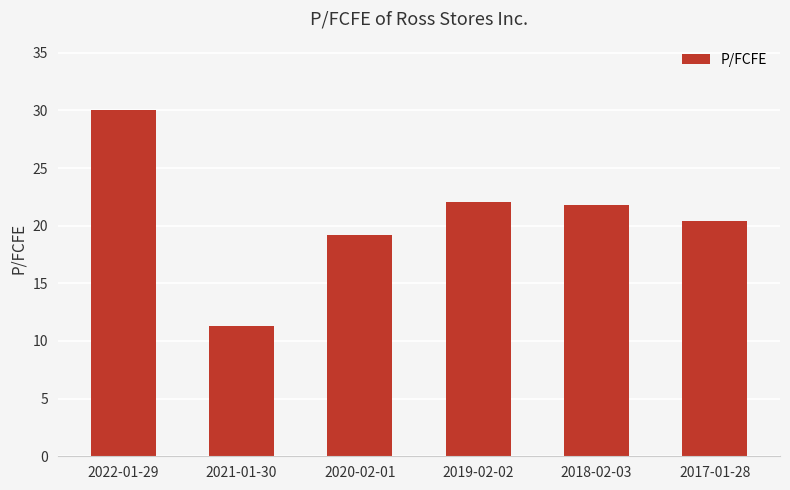

What is the ratio of the value at 2020-02-01 to the value at 2022-01-29?

0.6